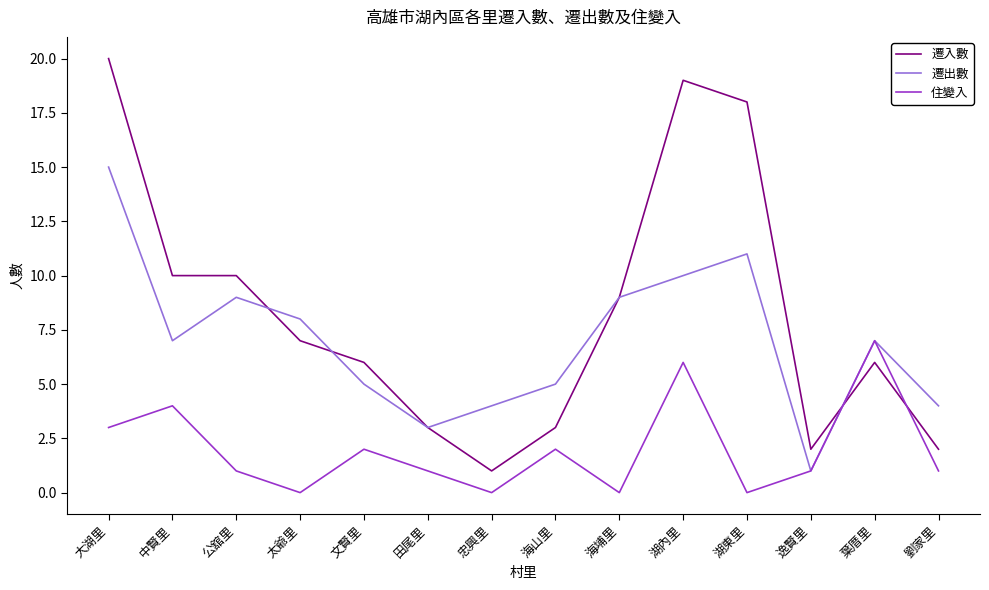

At which category is the sum across all series the highest?

大湖里